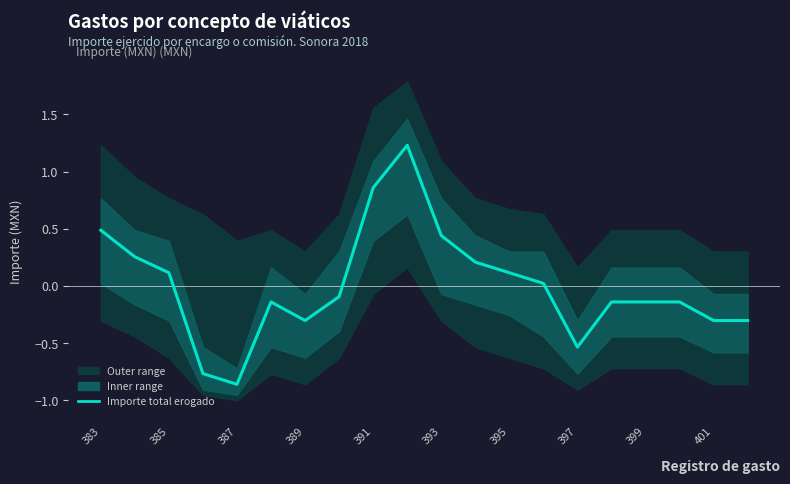

What is the maximum value shown in the chart?

1.2